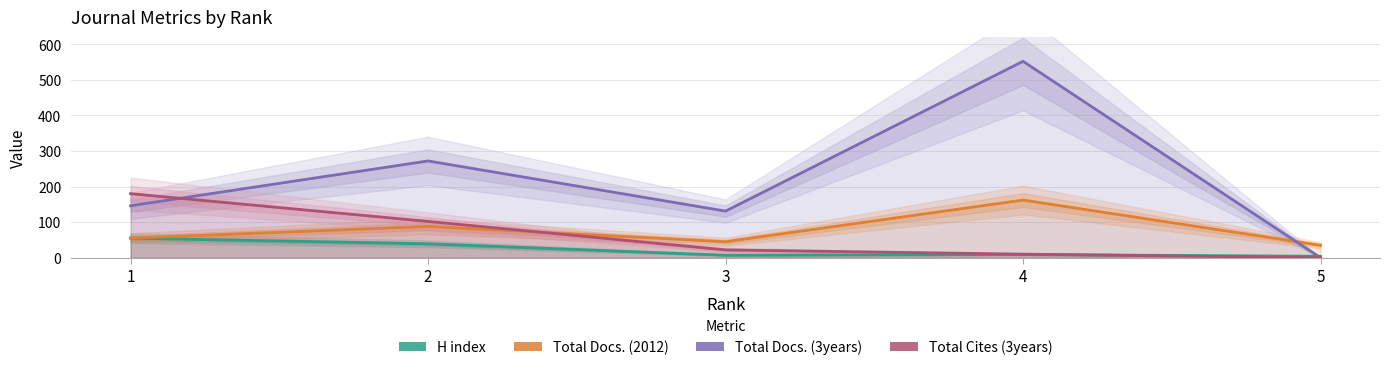

At which label does H index first exceed 9?

1